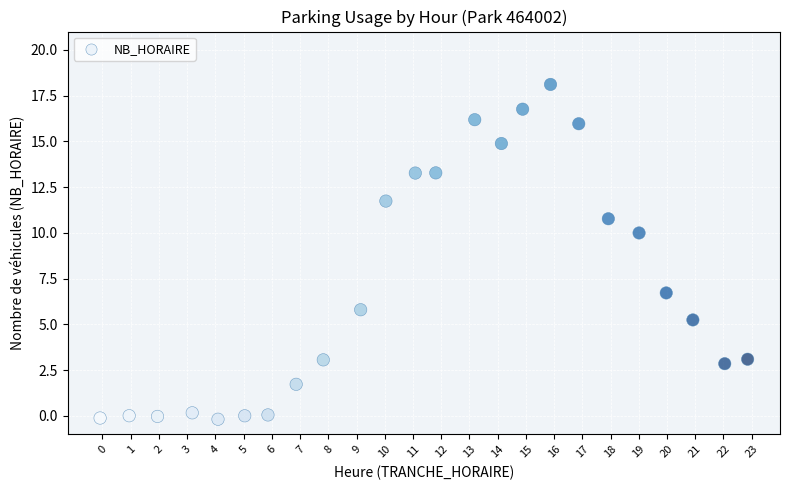

What Y value in the scatter plot is closest to 8?

6.7